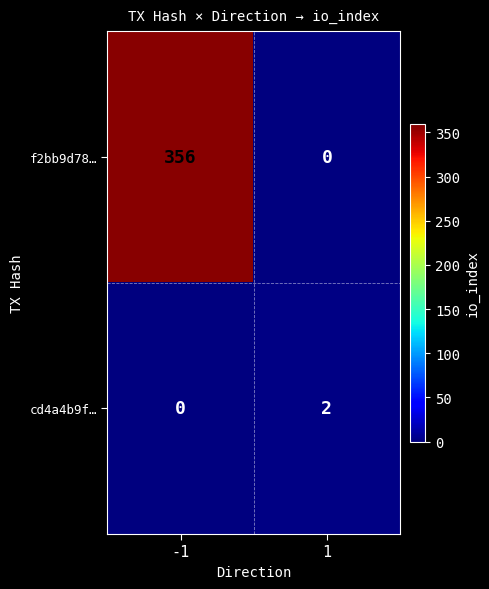

Reading left to right, transcribe all the data shown in this chart.

f2bb9d78…: 356	0
cd4a4b9f…: 0	2